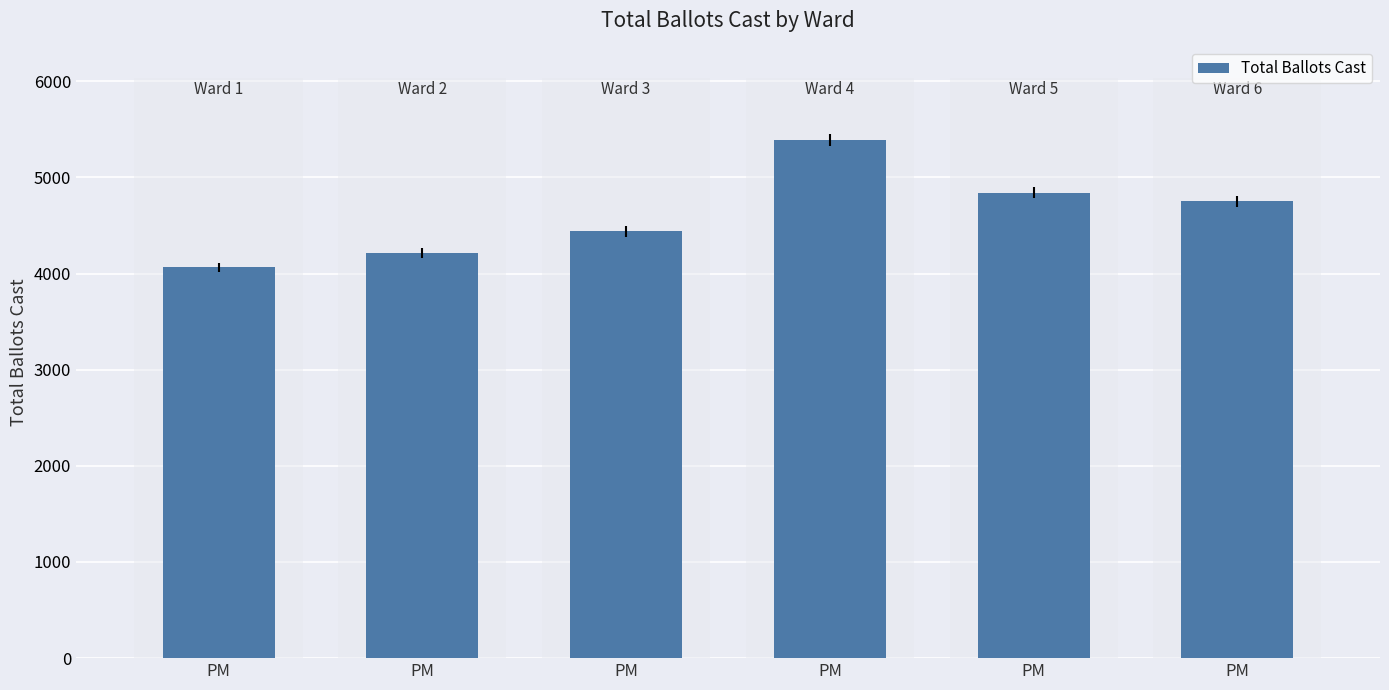

How many categories are shown in the chart?

6